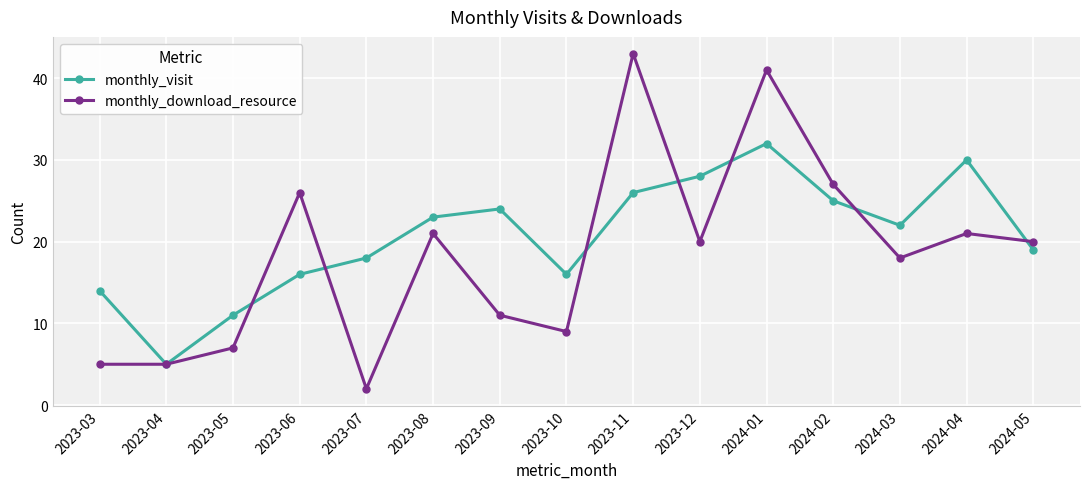

What is the spread (max minus min) of values at 2023-08?

2